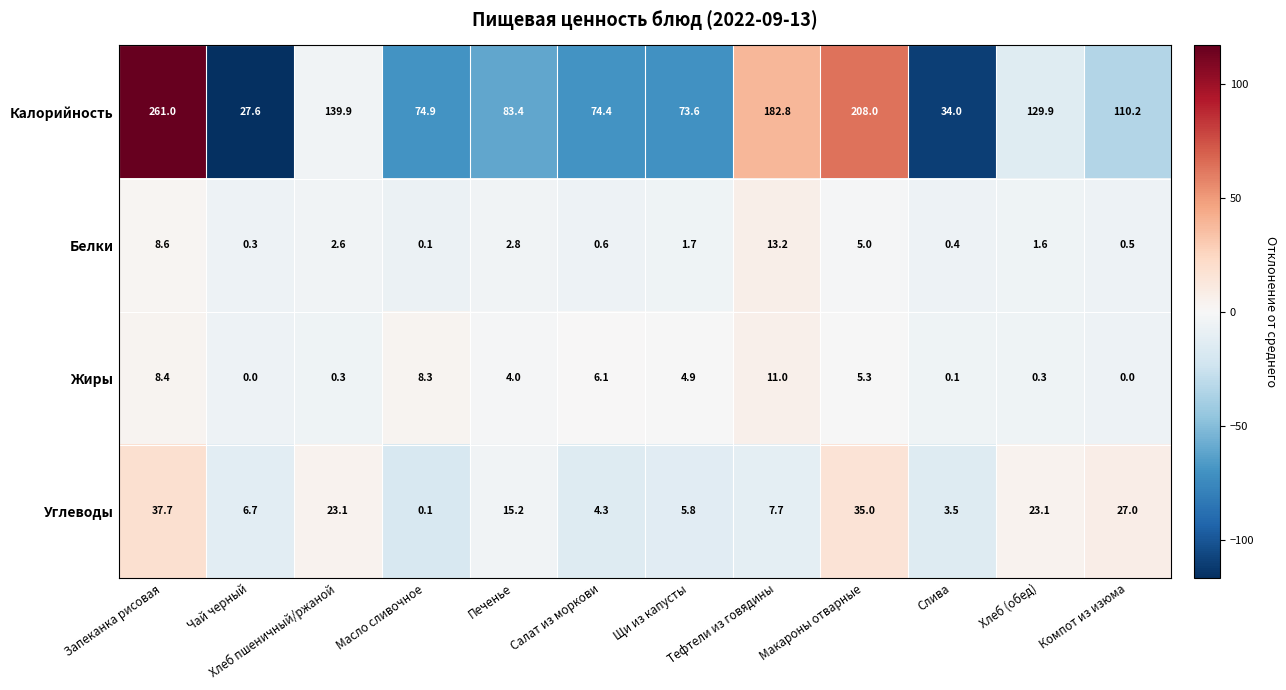

What is the minimum value shown in the chart?

0.0